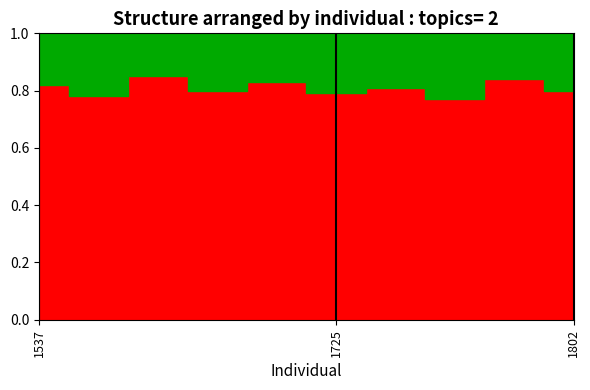

True or false: Topic 2 and Topic 1 intersect in this chart.

False